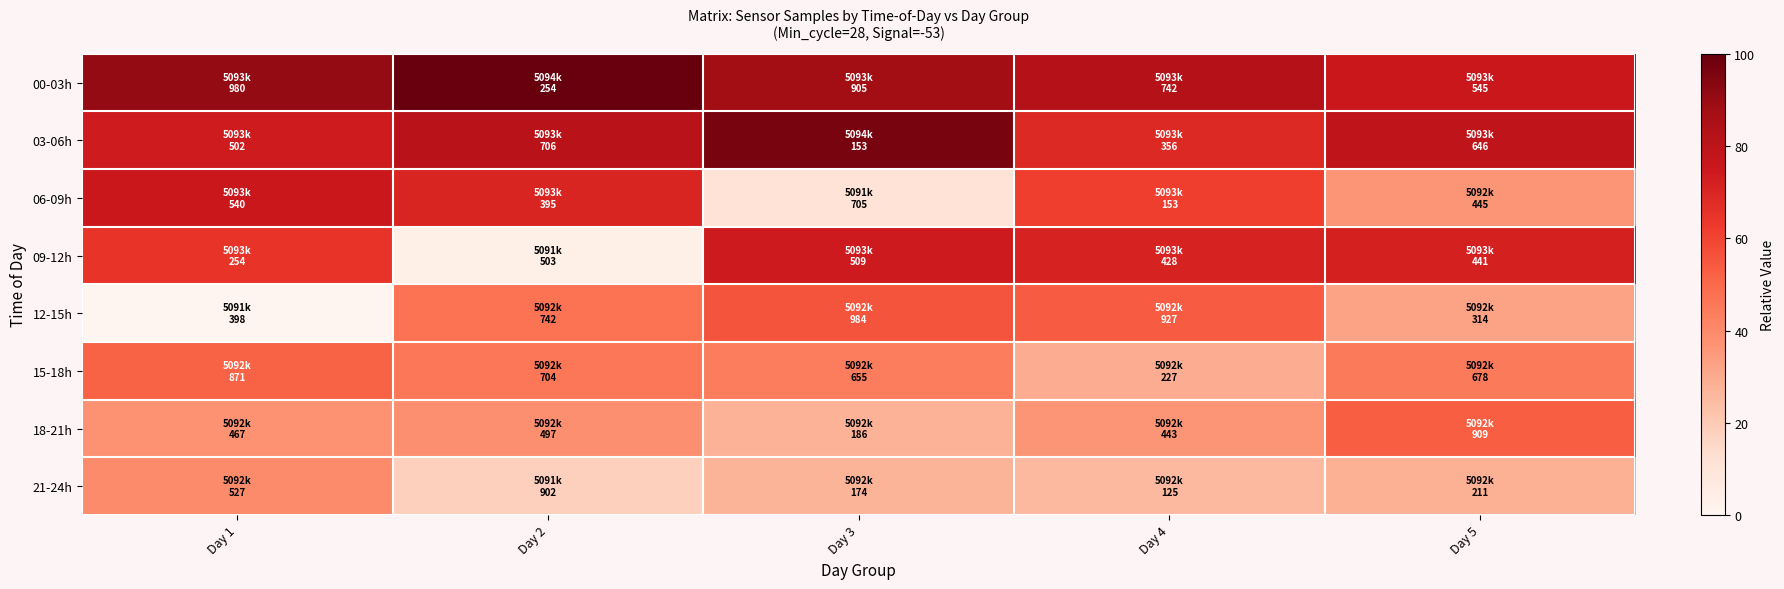

Reading left to right, list all the values displayed in this chart.

00-03h: Day 1=90.4	Day 2=100.0	Day 3=87.8	Day 4=82.1	Day 5=75.2
03-06h: Day 1=73.7	Day 2=80.8	Day 3=96.5	Day 4=68.6	Day 5=78.7
06-09h: Day 1=75.0	Day 2=69.9	Day 3=10.7	Day 4=61.4	Day 5=36.7
09-12h: Day 1=65.0	Day 2=3.7	Day 3=73.9	Day 4=71.1	Day 5=71.5
12-15h: Day 1=0.0	Day 2=47.1	Day 3=55.5	Day 4=53.5	Day 5=32.1
15-18h: Day 1=51.6	Day 2=45.7	Day 3=44.0	Day 4=29.0	Day 5=44.8
18-21h: Day 1=37.4	Day 2=38.5	Day 3=27.6	Day 4=36.6	Day 5=52.9
21-24h: Day 1=39.5	Day 2=17.6	Day 3=27.2	Day 4=25.5	Day 5=28.5